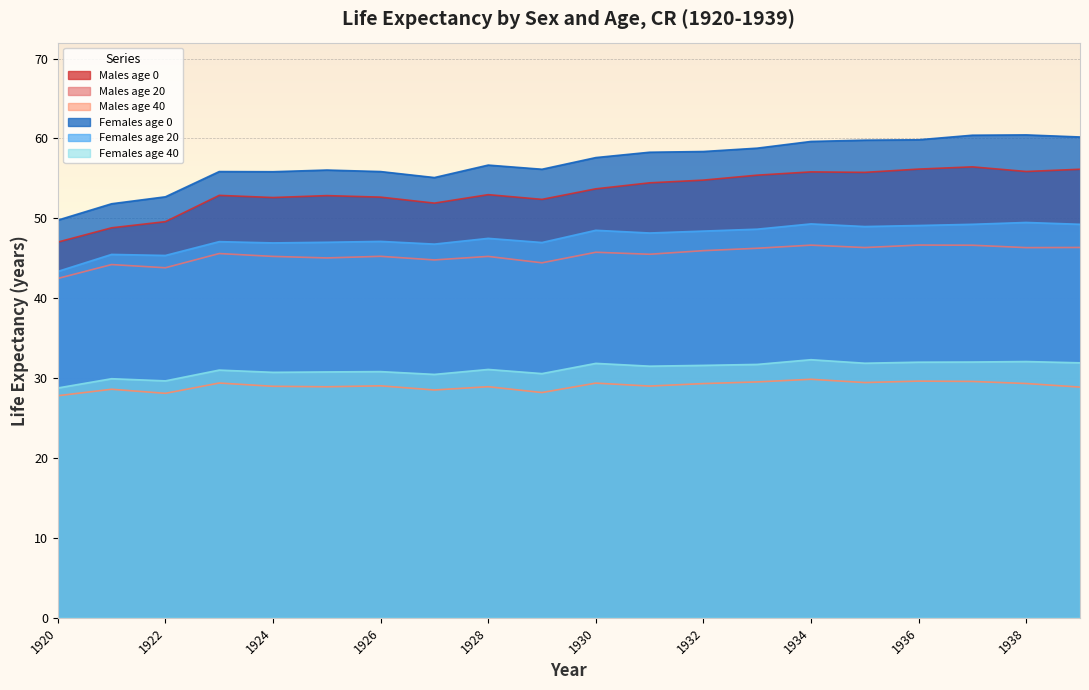

What is the average value of the Females age 40 series?

31.1